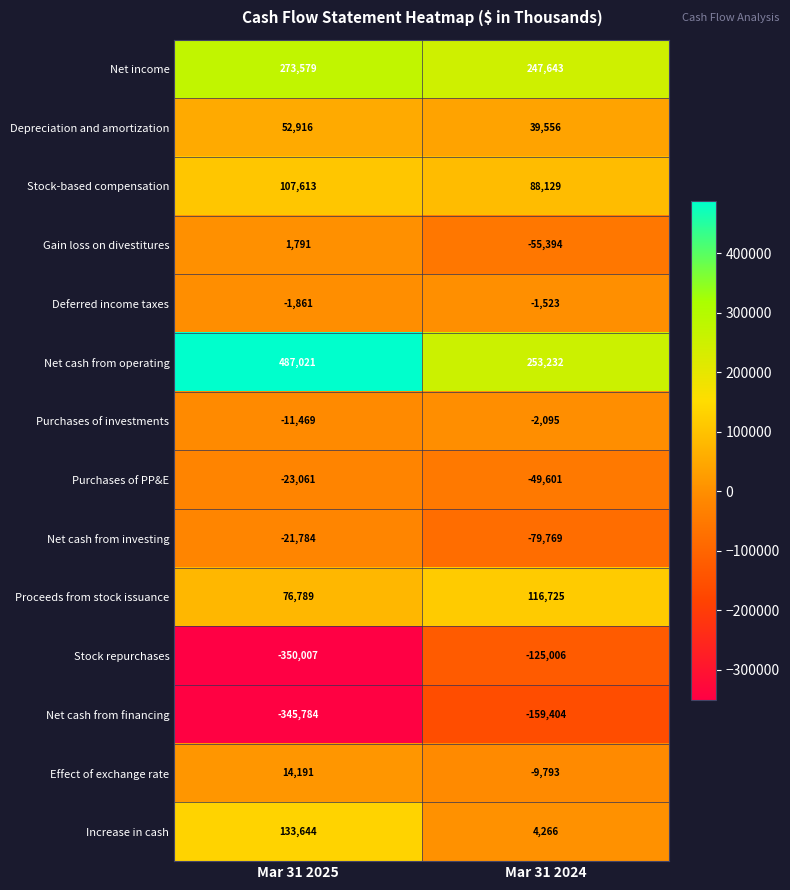

List the labels in order of Effect of exchange rate value, largest first.

Mar 31 2025, Mar 31 2024